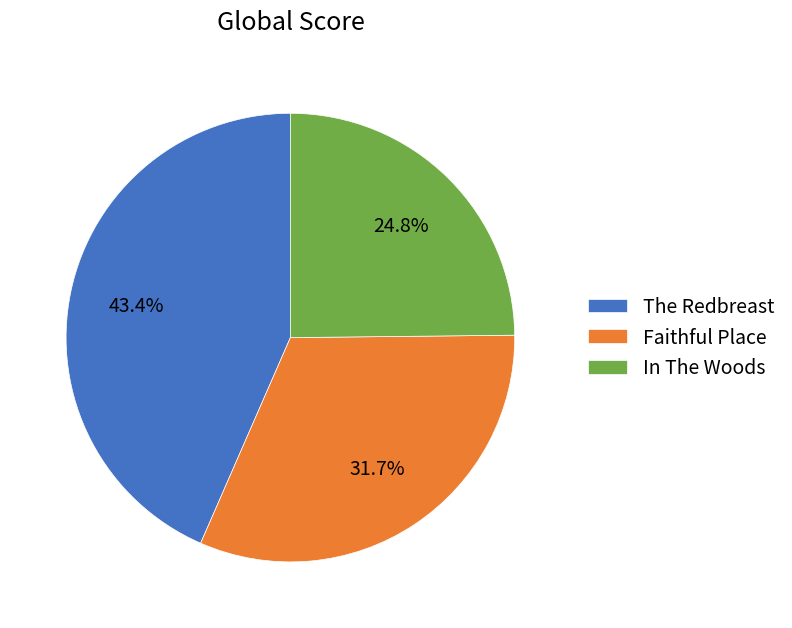

True or false: The Redbreast accounts for 43% of the total.

True